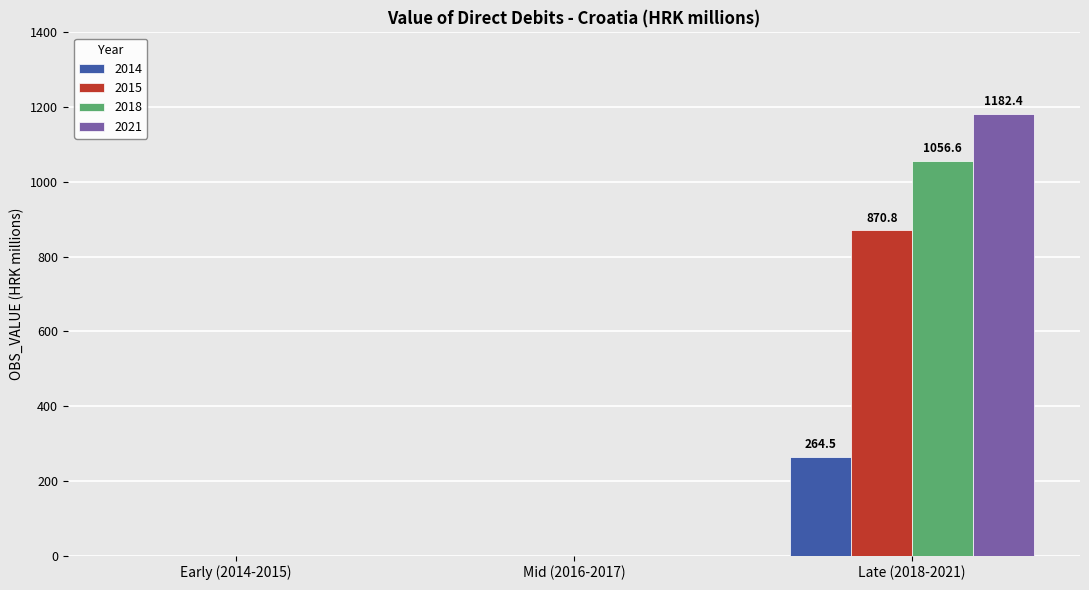

The 2014 series shows 176.8 at Mid (2016-2017). True or false?

False